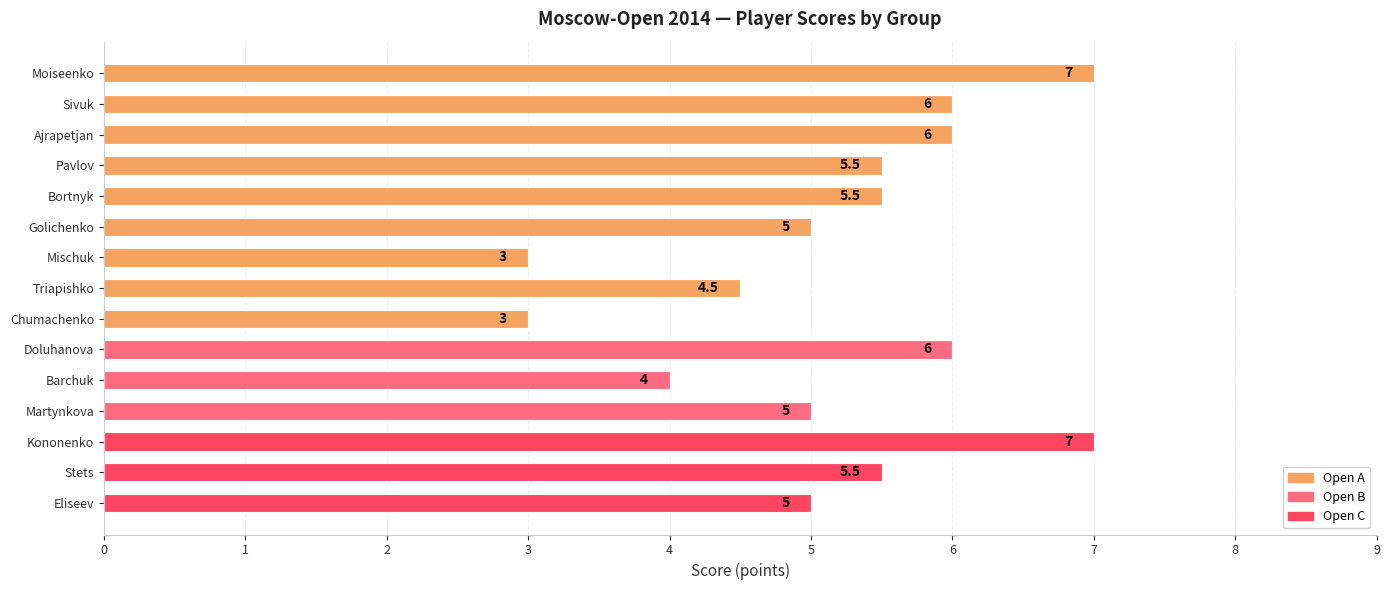

Reading bottom to top, extract all data points from this chart.

Eliseev=5.0	Stets=5.5	Kononenko=7.0	Martynkova=5.0	Barchuk=4.0	Doluhanova=6.0	Chumachenko=3.0	Triapishko=4.5	Mischuk=3.0	Golichenko=5.0	Bortnyk=5.5	Pavlov=5.5	Ajrapetjan=6.0	Sivuk=6.0	Moiseenko=7.0